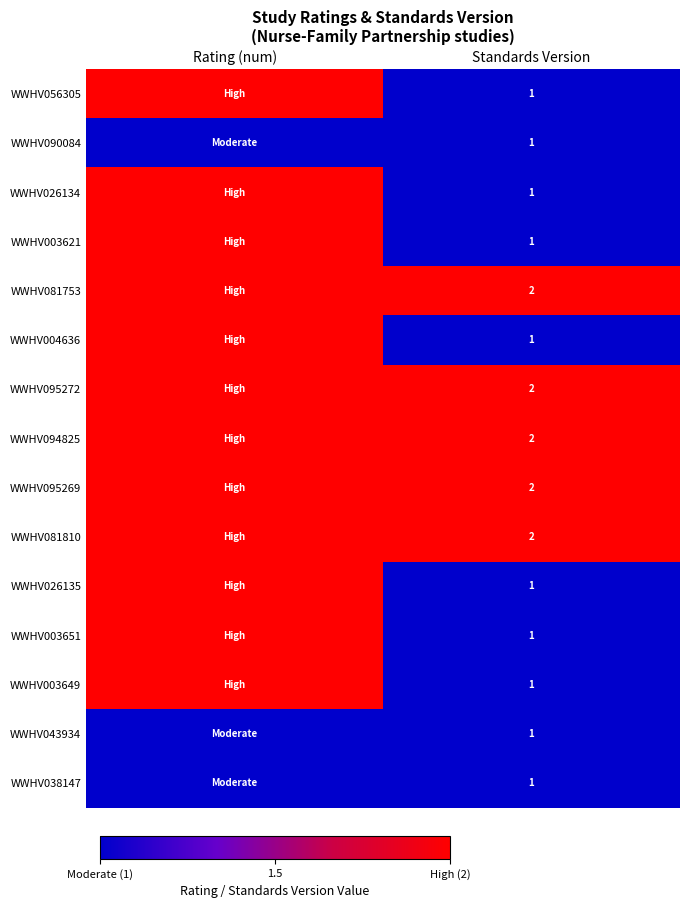

What is the total value across all series at Standards Version?

20